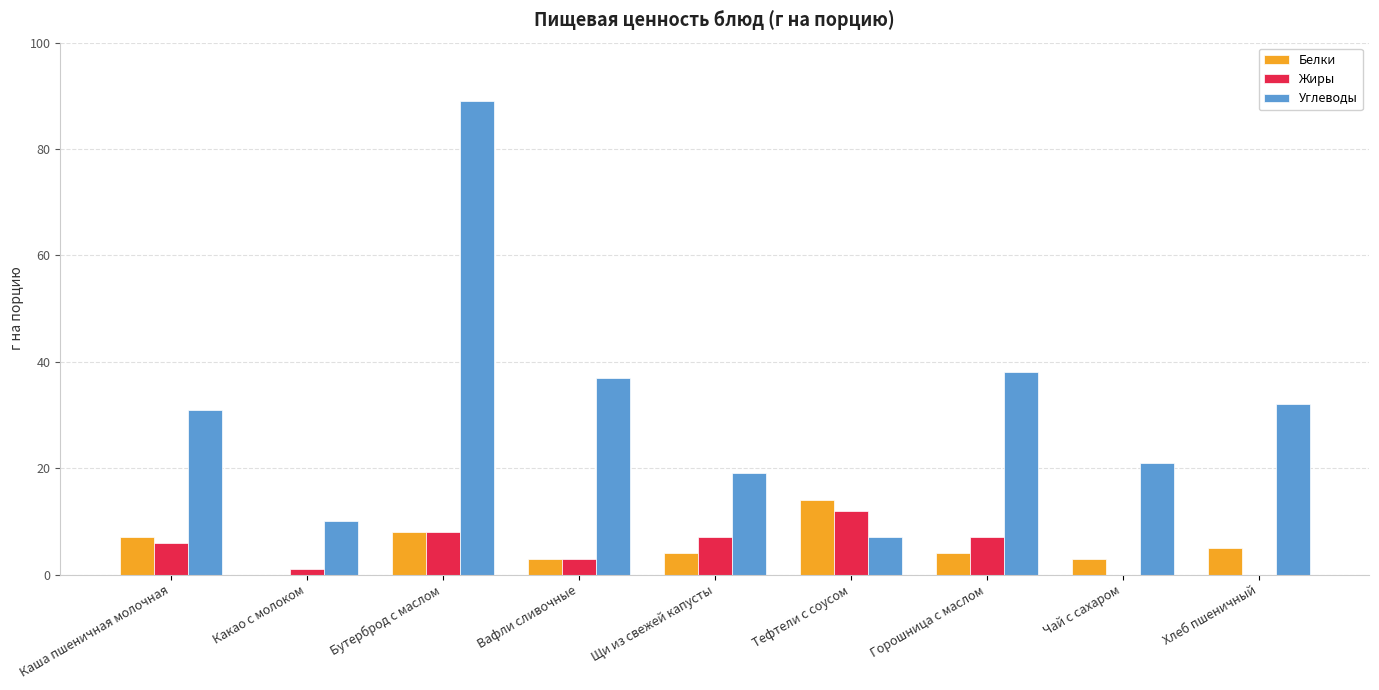

How many groups of bars are there?

9